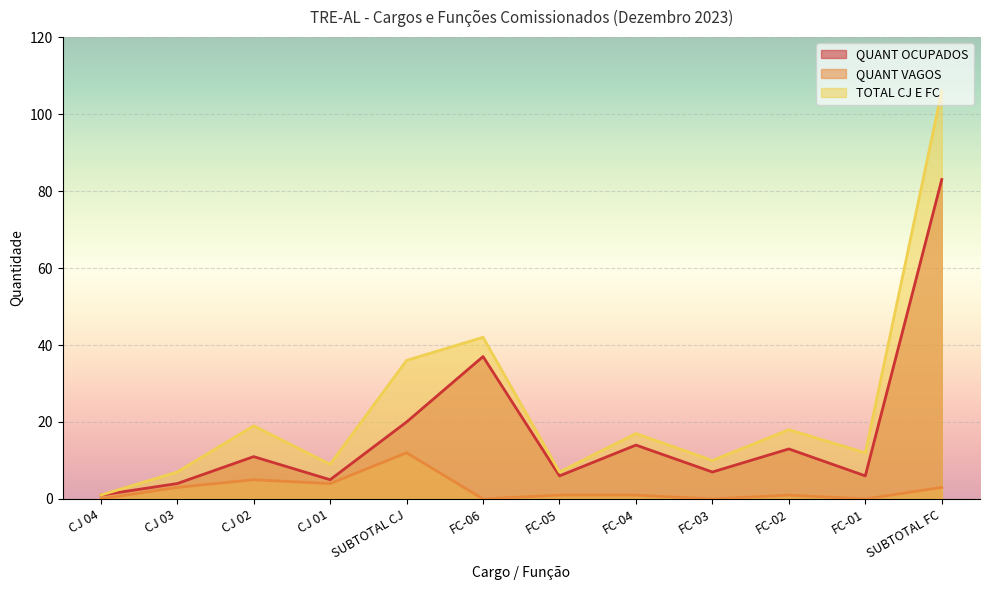

What position from the right is CJ 01?

9